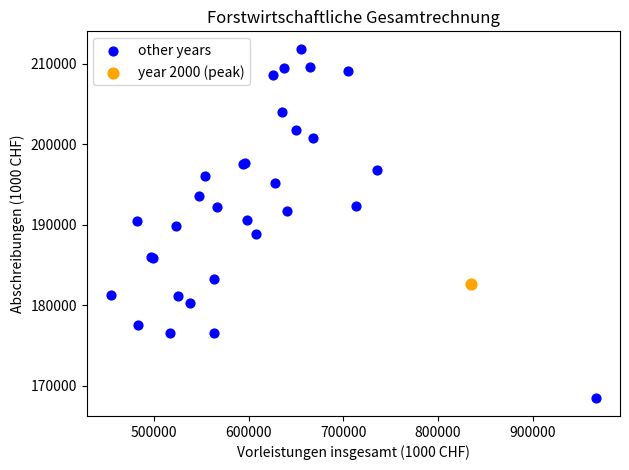

What are all the series names shown in the legend?

other years, year 2000 (peak)